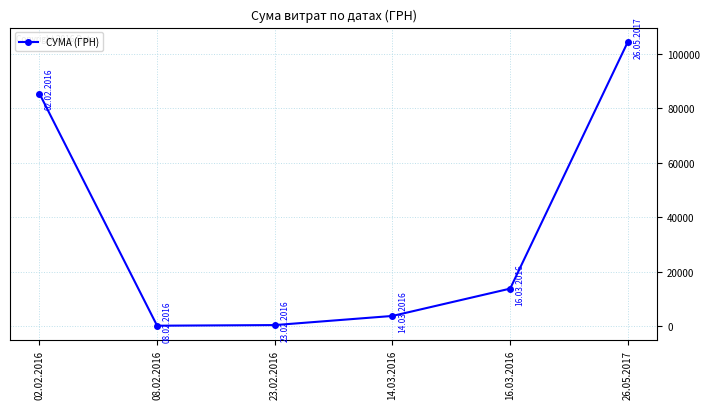

The value at 16.03.2016 is 18871.0. True or false?

False